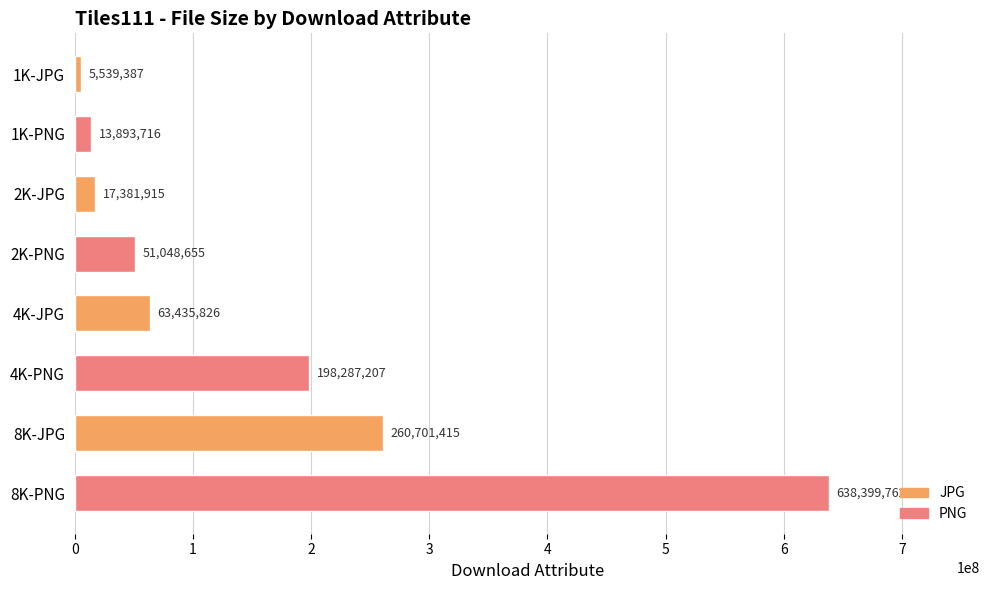

List the labels in order of value, smallest first.

1K-JPG, 1K-PNG, 2K-JPG, 2K-PNG, 4K-JPG, 4K-PNG, 8K-JPG, 8K-PNG